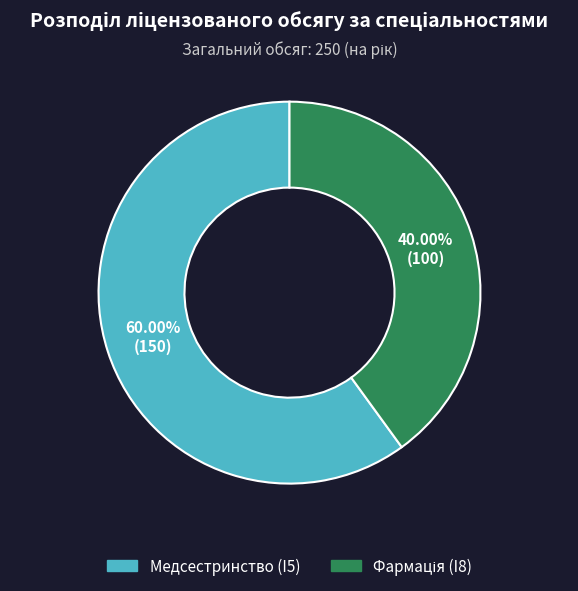

Does any single category account for the majority?

Yes